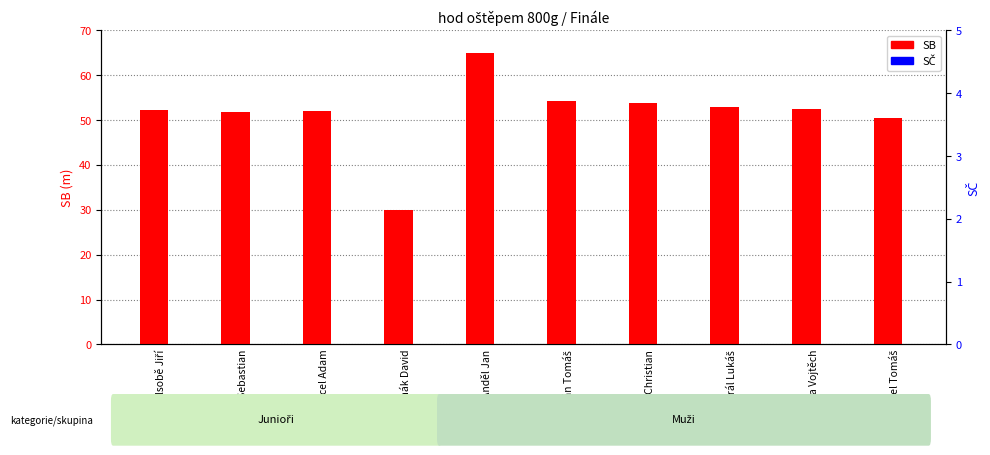

Reading left to right, extract all data points from this chart.

SB: Osolsobě Jiří=52.3	Wilk Sebastian=51.9	Skácel Adam=52.0	Janák David=30.0	Anděl Jan=65.0	Helán Tomáš=54.2	Stankuš Christian=53.8	Král Lukáš=53.0	Březka Vojtěch=52.5	Bortel Tomáš=50.5
SČ: Osolsobě Jiří=0.0	Wilk Sebastian=0.0	Skácel Adam=0.0	Janák David=0.0	Anděl Jan=0.0	Helán Tomáš=0.0	Stankuš Christian=0.0	Král Lukáš=0.0	Březka Vojtěch=0.0	Bortel Tomáš=0.0